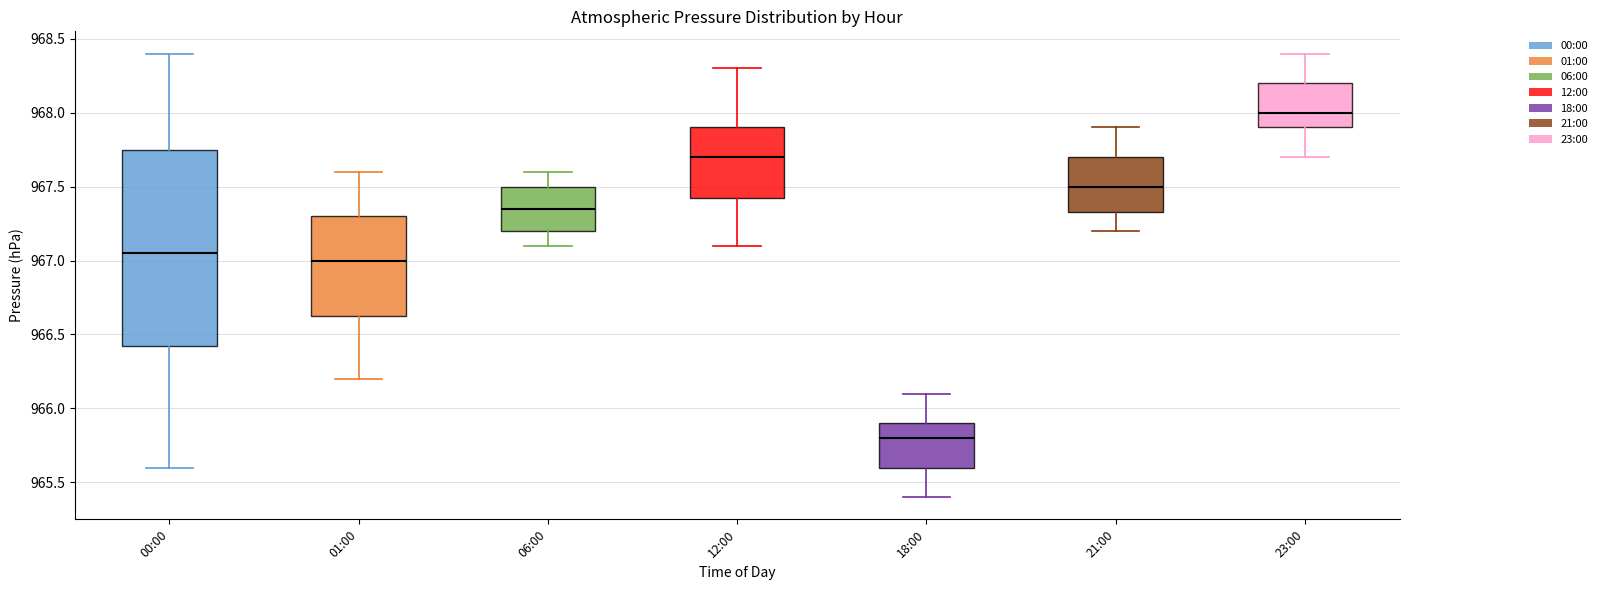

Where does the upper whisker of the box for 23:00 end on the y-axis? The values are not printed on the chart, so give them approximately, as read against the axis.

968.40